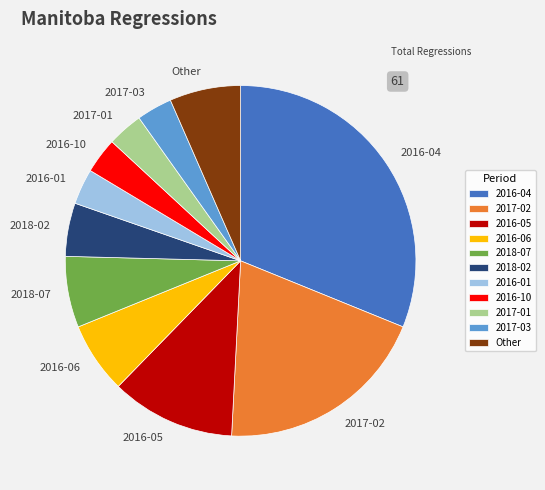

What is the ratio of the value at 2016-01 to the value at Other?

0.5